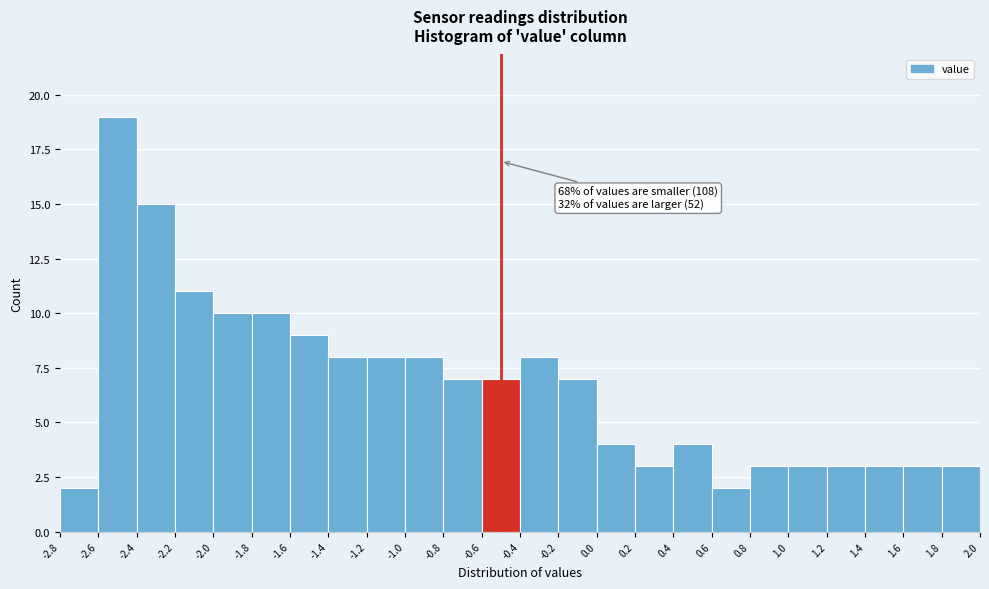

Over which range of the x-axis is the bar tallest?

-2.6 to -2.4